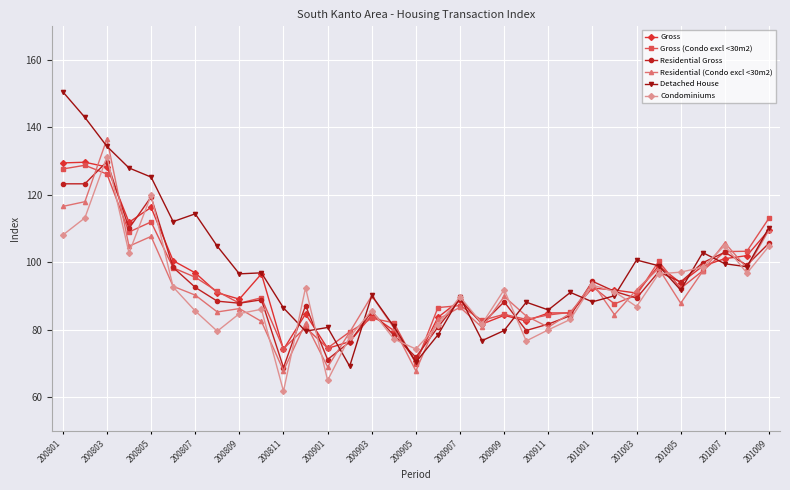

What is the value of the Gross (Condo excl <30m2) point at the 27th from the left?

90.3